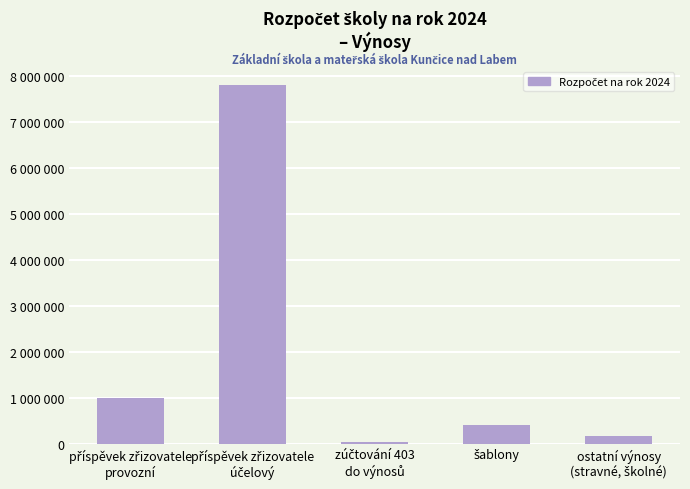

How many categories are shown in the chart?

5